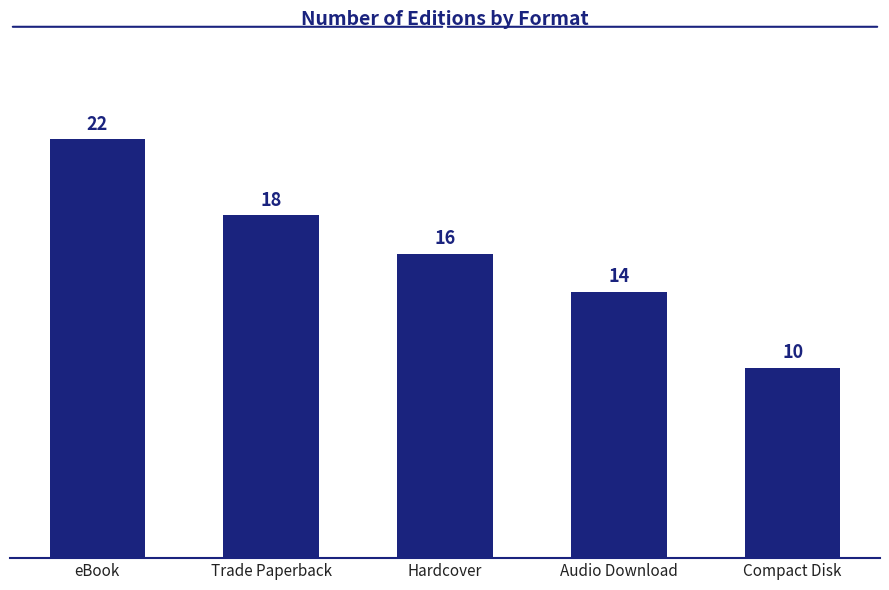

At which category does the chart reach its peak across all series?

eBook